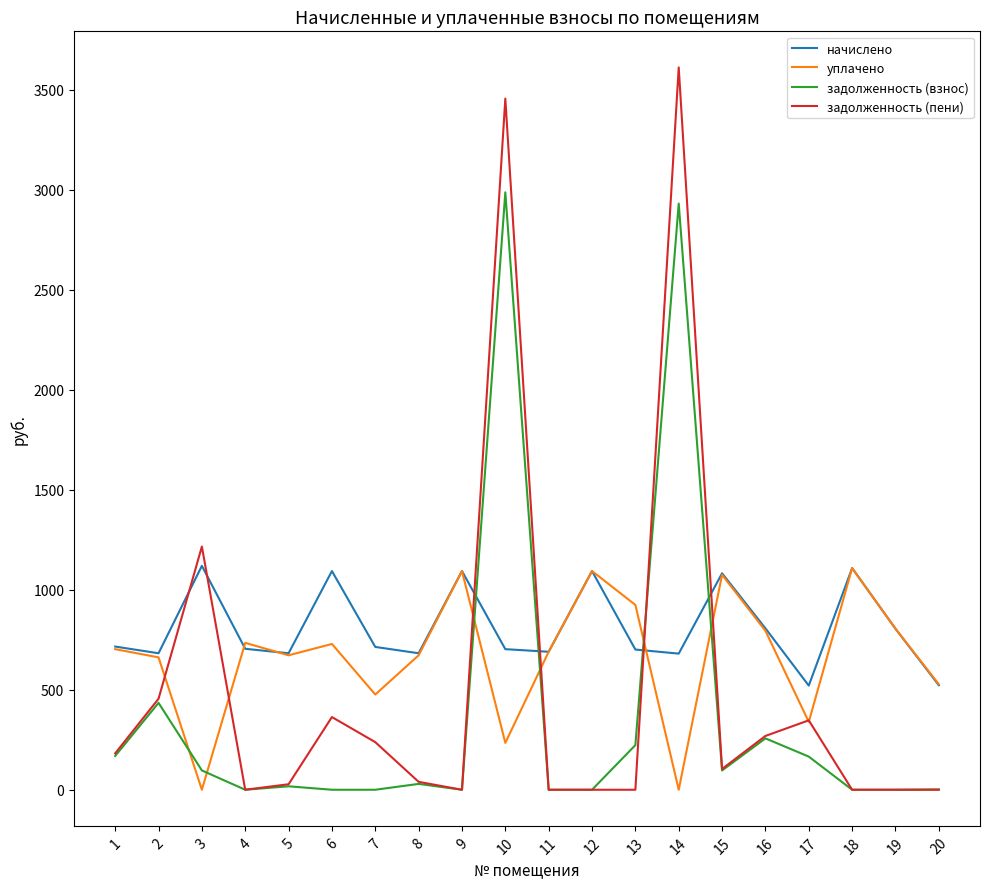

Rank the series by their average value, from lowest to highest.

задолженность (взнос), задолженность (пени), уплачено, начислено